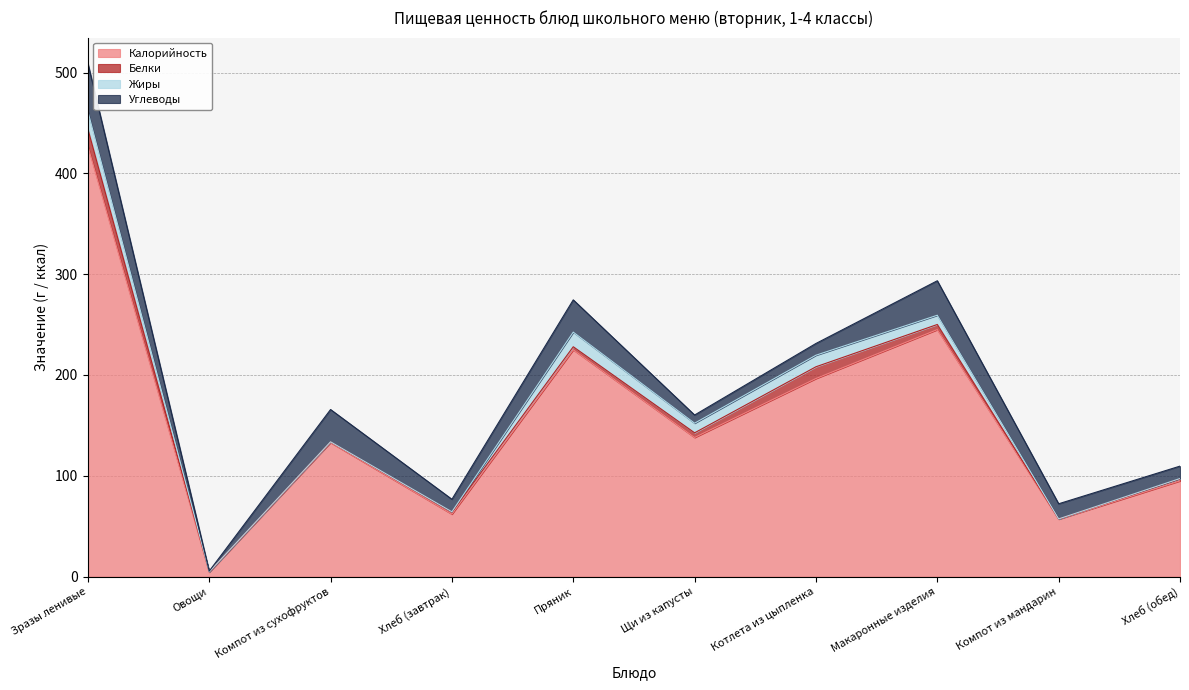

Is the value of Жиры at Зразы ленивые greater than the value of Углеводы at Щи из капусты?

Yes